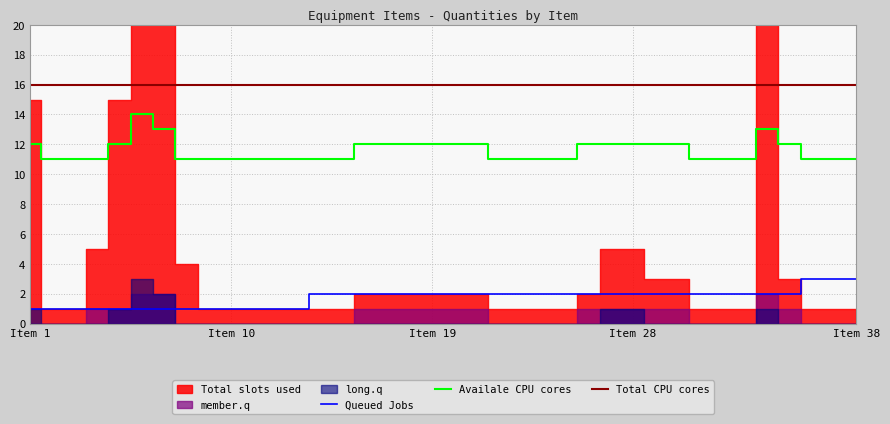

What is the value of the Availale CPU cores point at the 10th from the left?

11